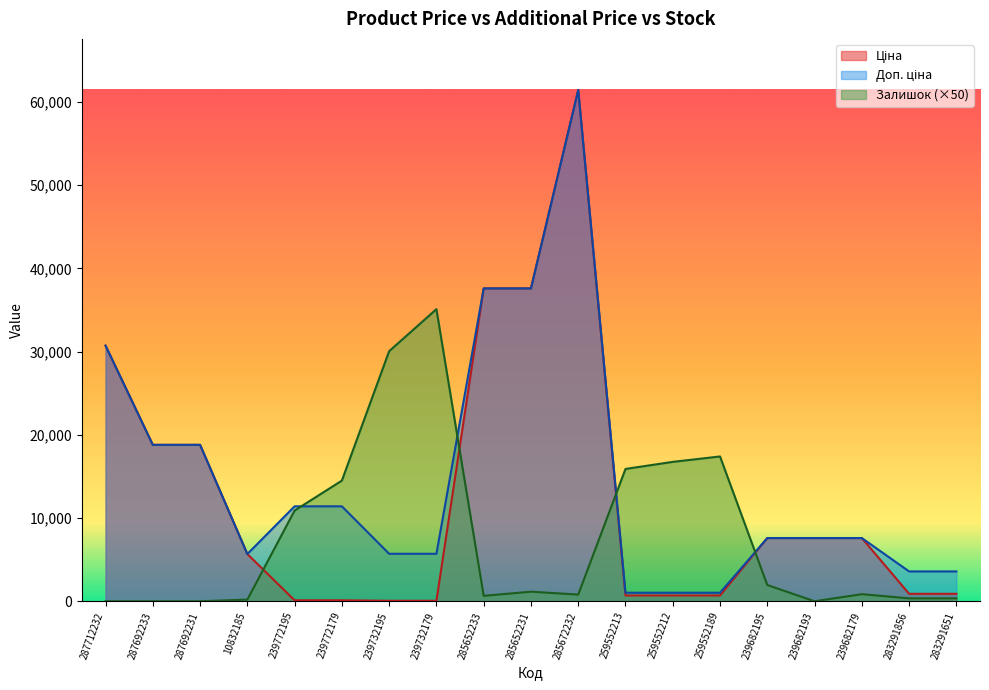

What is the sum of all Ціна values?

237610.9